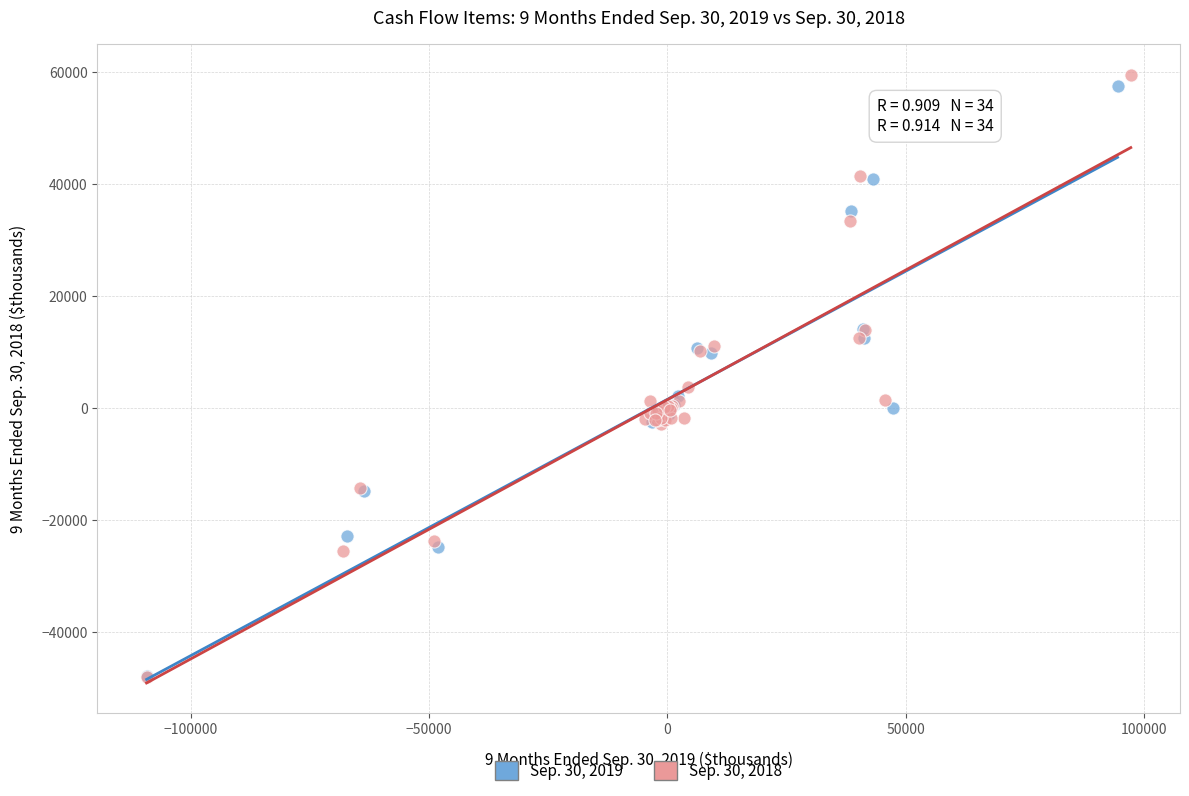

Which series has the largest Y range (max minus min)?

Sep. 30, 2018